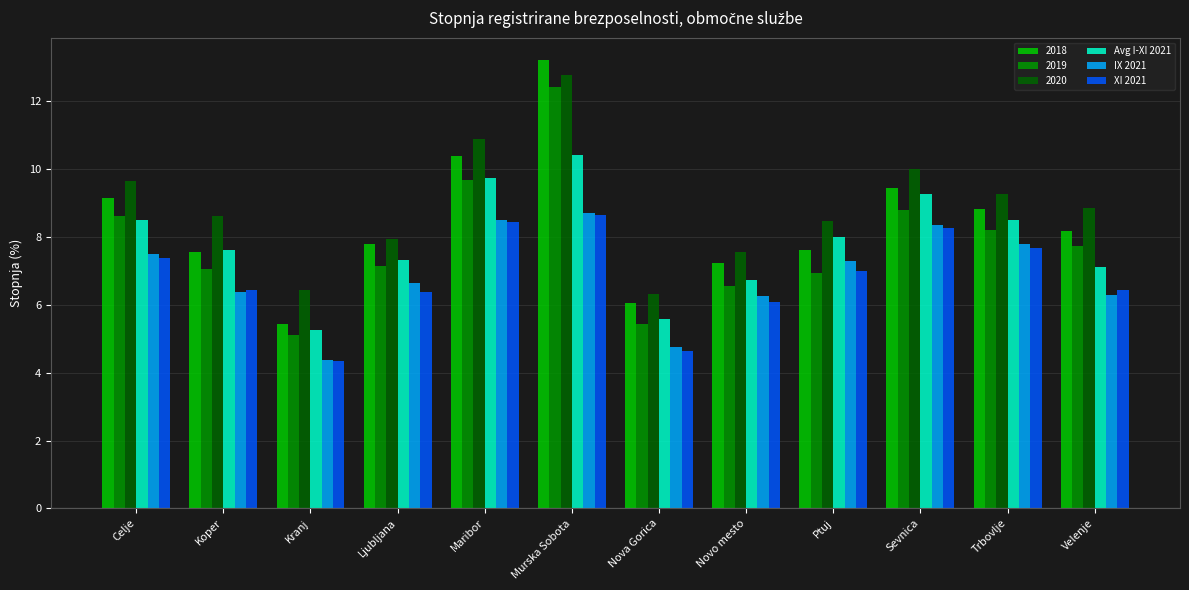

What is the minimum value shown in the chart?

4.3